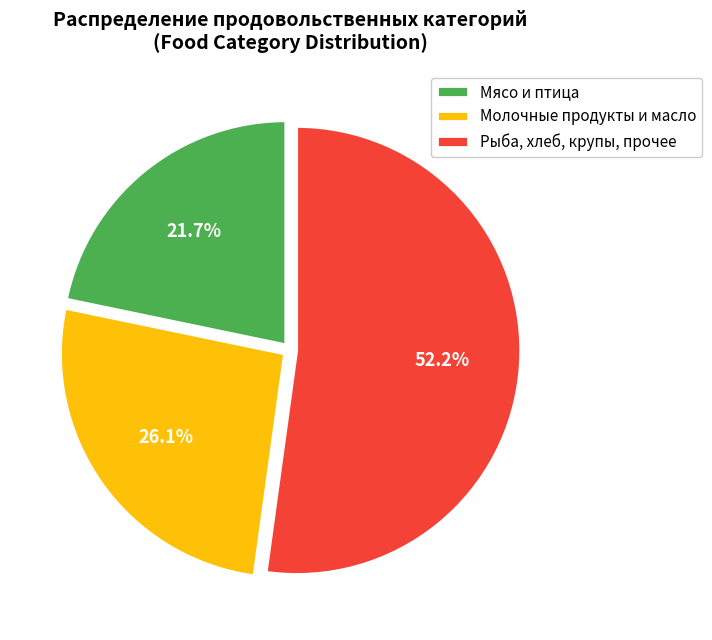

Which category has the smallest portion of the pie?

Мясо и птица